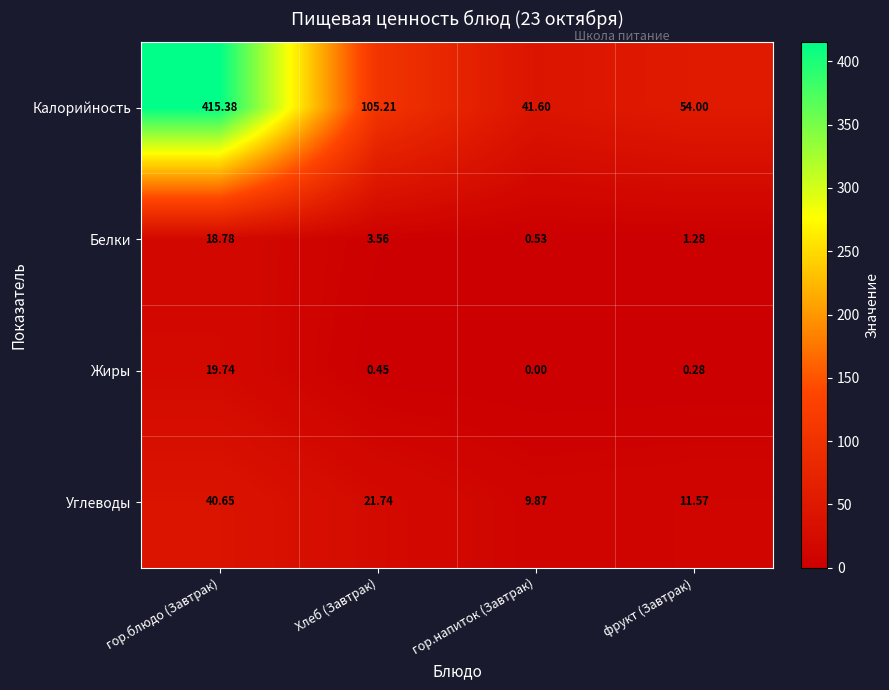

What is the maximum value shown in the chart?

415.4